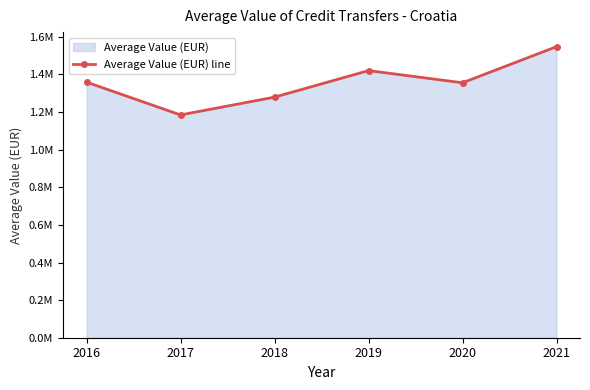

How many lines are shown in the chart?

1